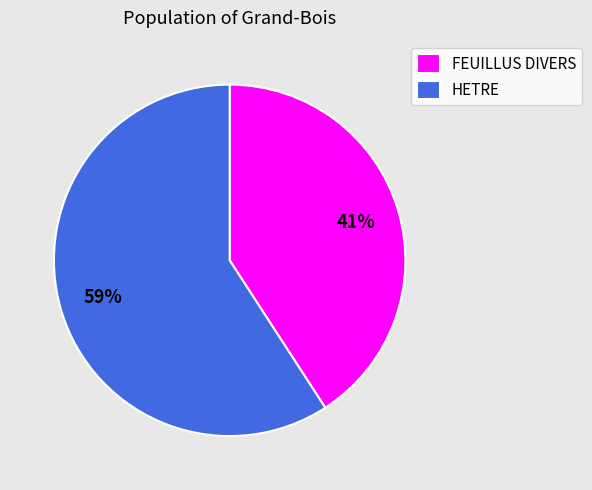

Rank the categories by value from lowest to highest.

FEUILLUS DIVERS, HETRE